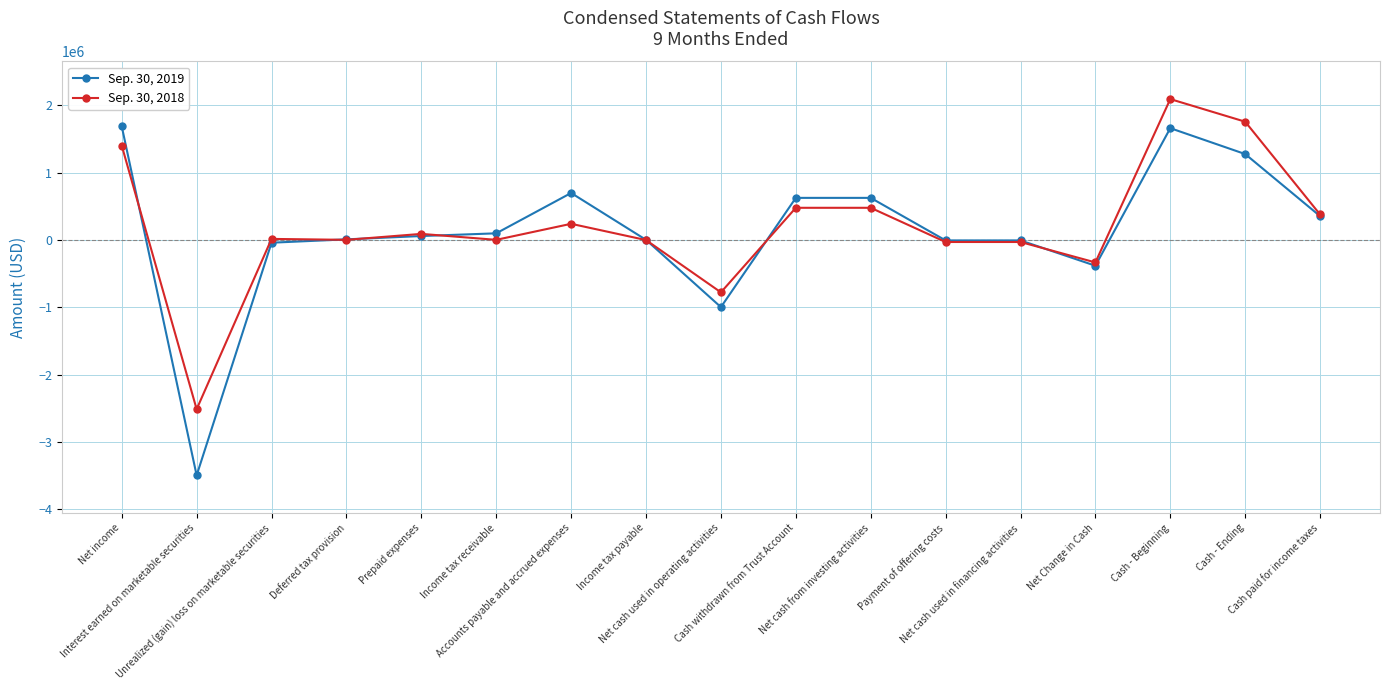

The Sep. 30, 2018 series shows 3575933 at Cash - Beginning. True or false?

False